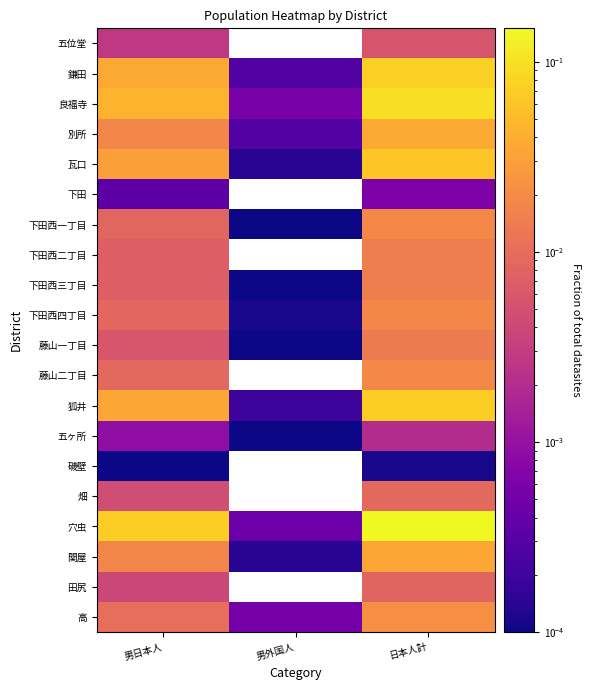

The value of 五ヶ所 at 日本人計 is 0.0. True or false?

False